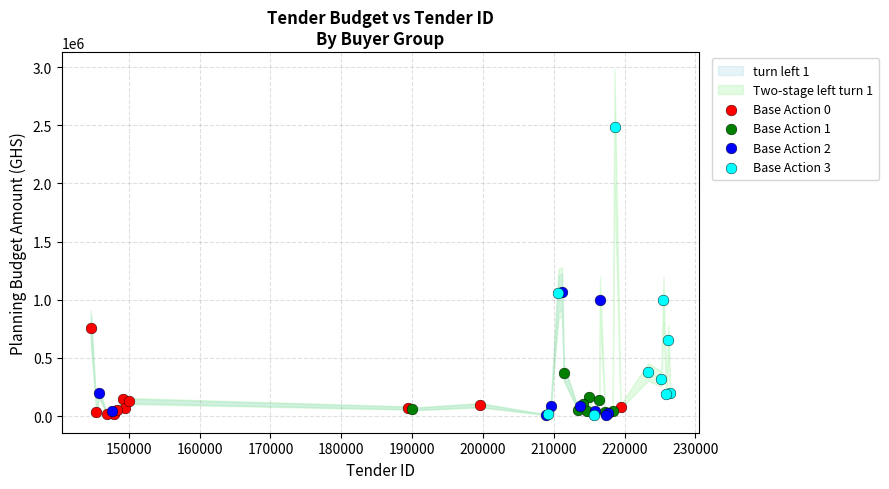

Which series reaches the maximum Y coordinate?

Base Action 3